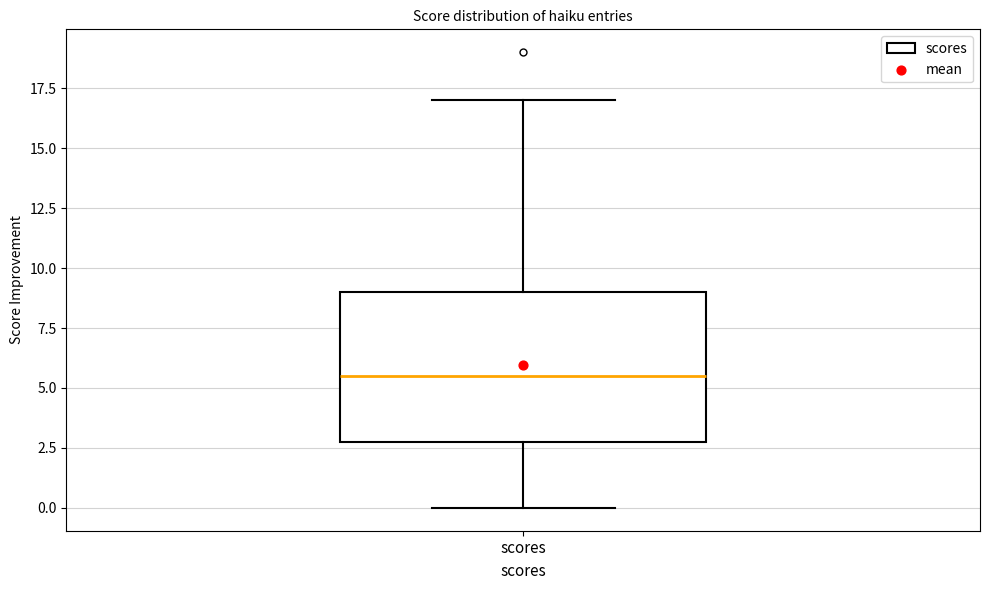

Read this box plot against the y-axis: the position of the median line, the range covered by the box, and the ends of both whiskers. The values are not printed on the chart, so give them approximately, as read against the axis.

median 5.5, box 3.0 to 9.0, whiskers 0.0 to 17.0